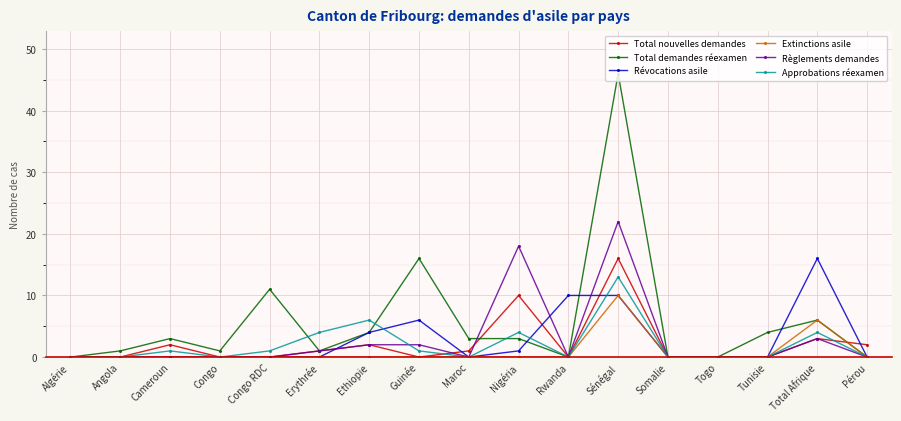

At which label does Règlements demandes reach its peak?

Sénégal